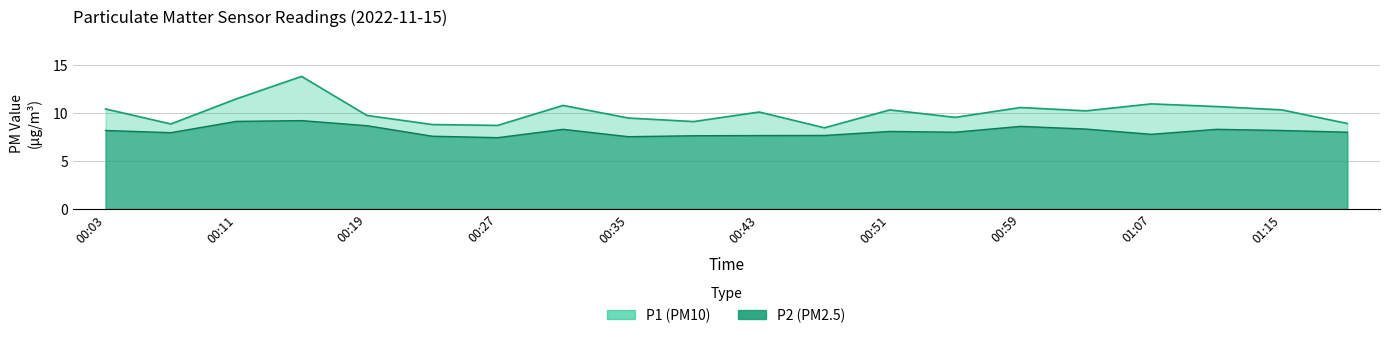

Rank the series at 00:51 from highest to lowest value.

P1, P2